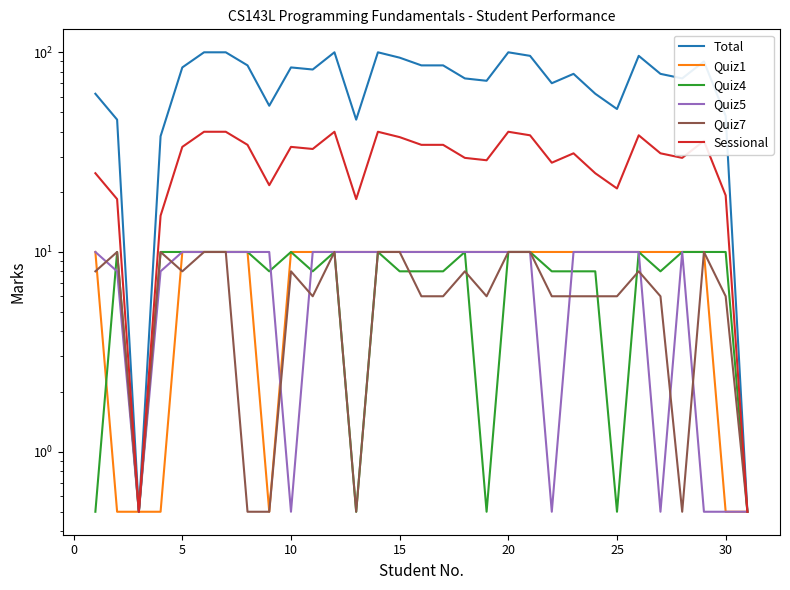

At which category is the sum across all series the highest?

20